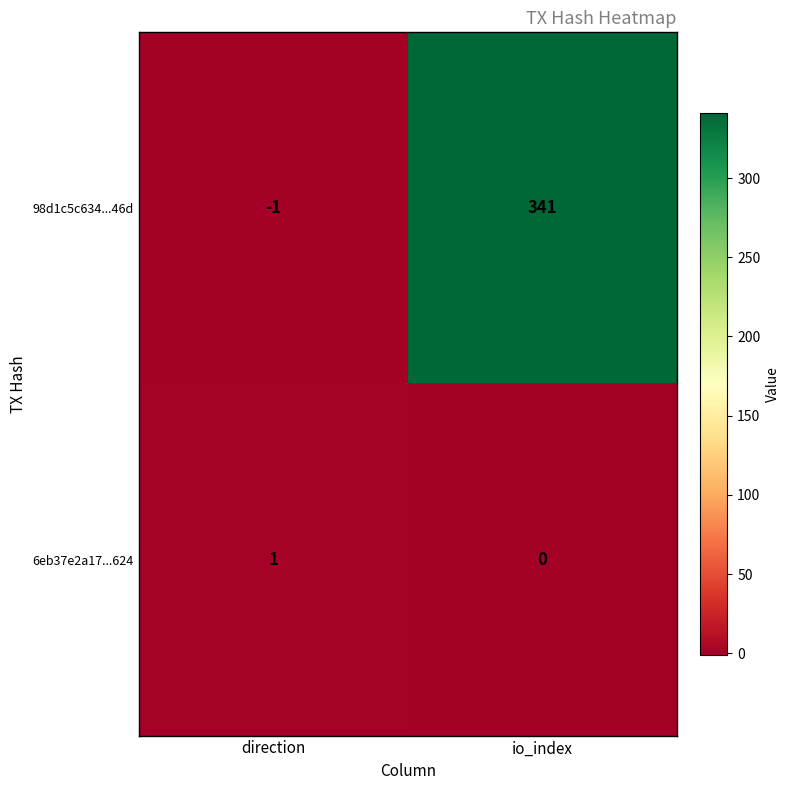

True or false: 98d1c5c634...46d has a value of 70 at io_index.

False